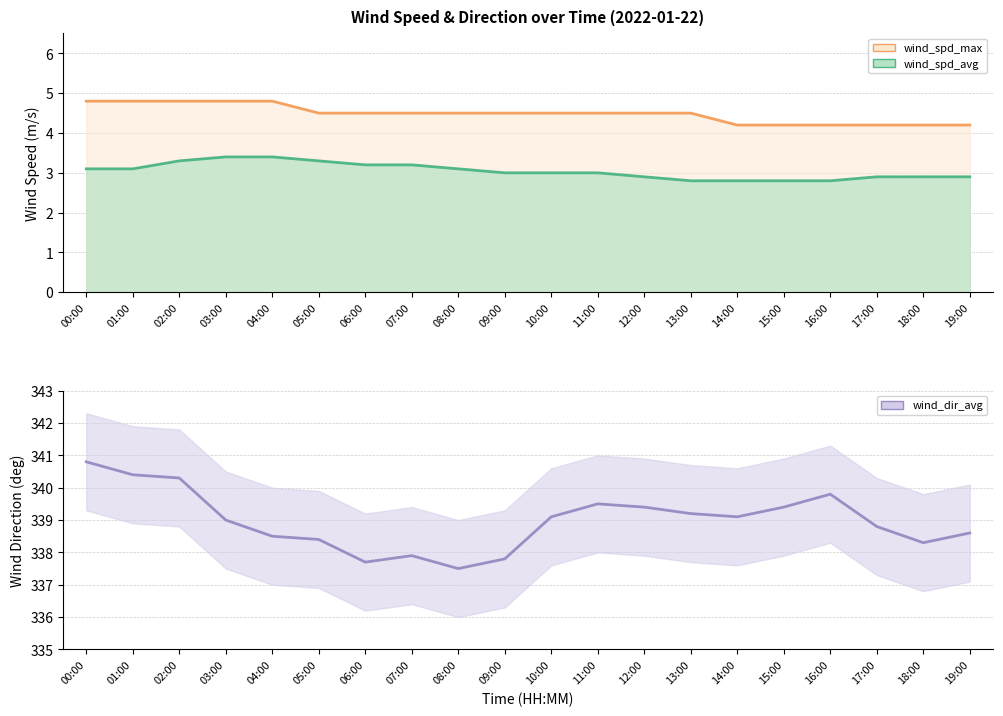

At which category is the sum across all series the highest?

00:00